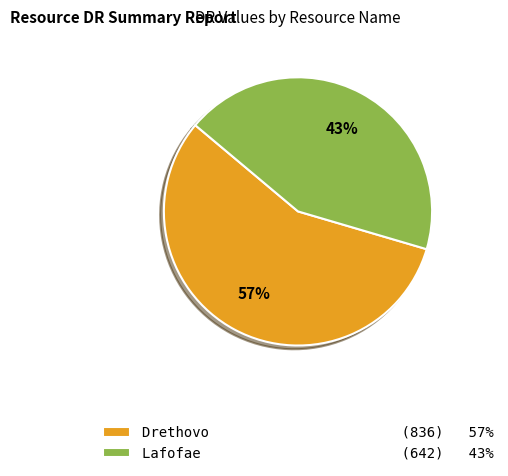

Is there a majority slice in this chart?

Yes